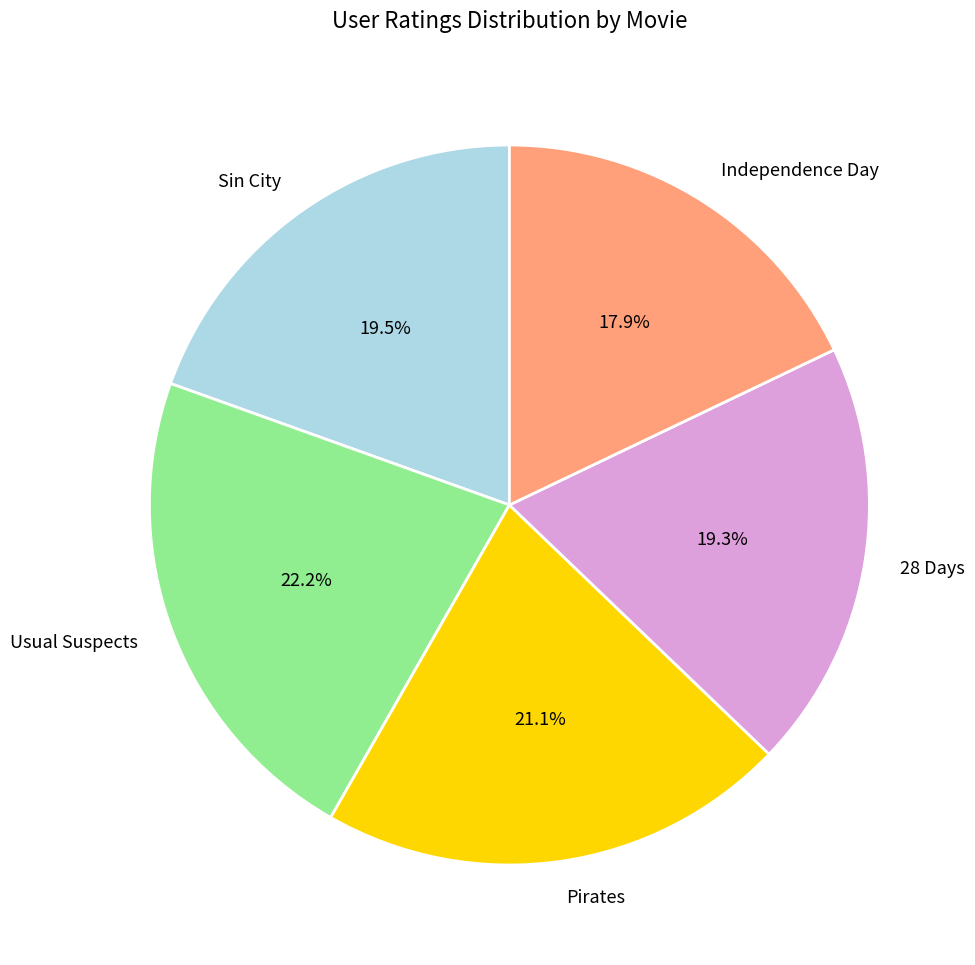

To the nearest percent, what is the difference between the 28 Days and Independence Day slice percentages?

1%